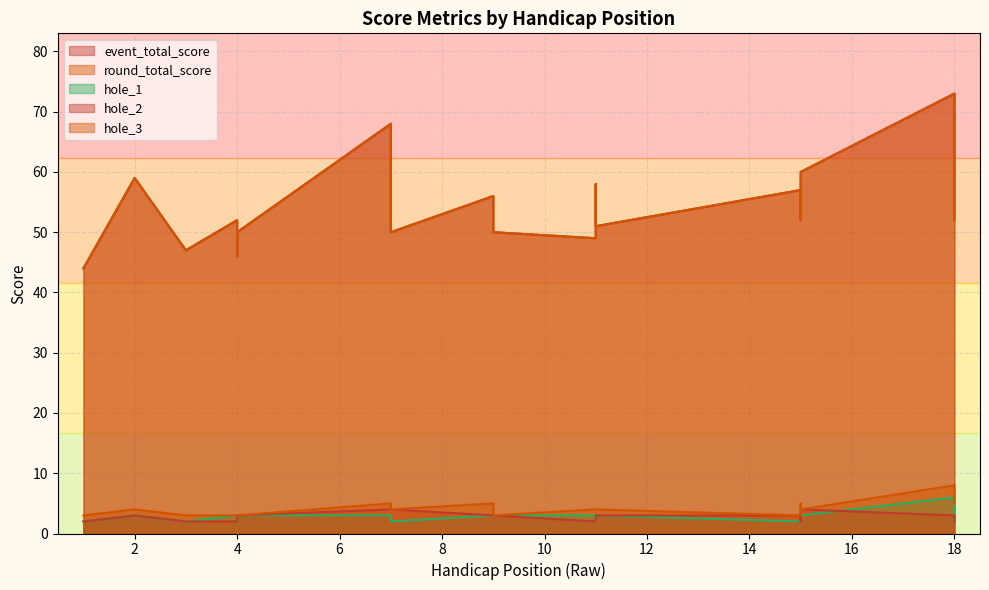

True or false: event_total_score has more than 1 points higher than both neighbors.

True